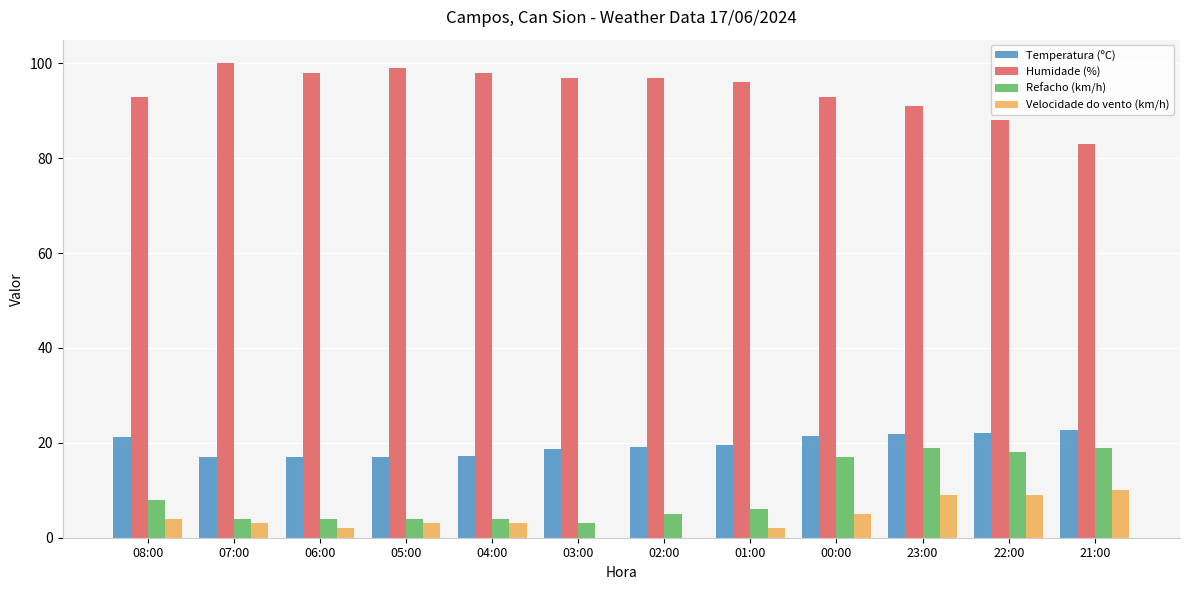

How many categories are shown in the chart?

12